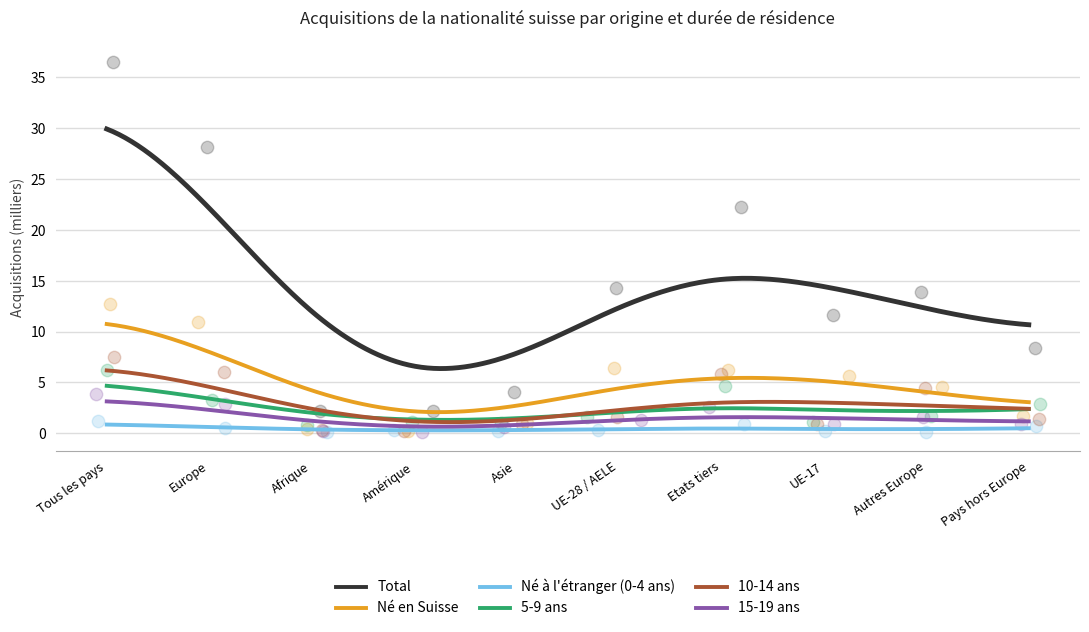

Which series reaches the maximum Y coordinate?

Total